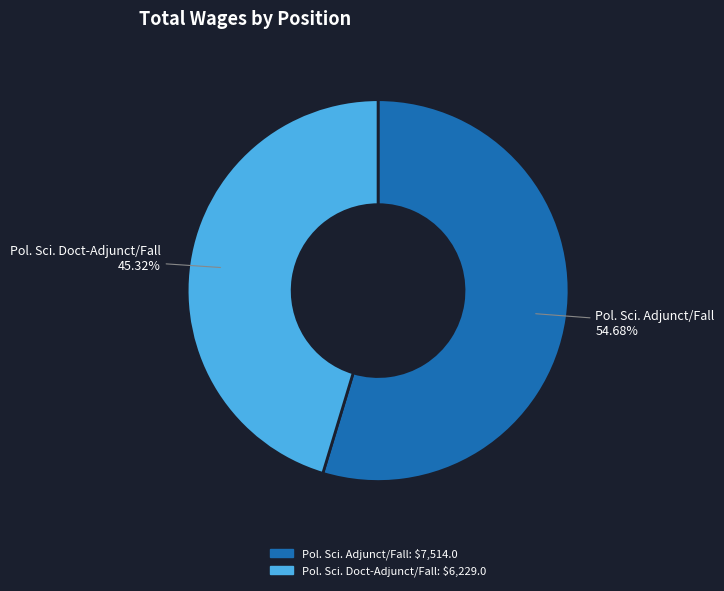

Is there any slice that represents more than half of the pie?

Yes